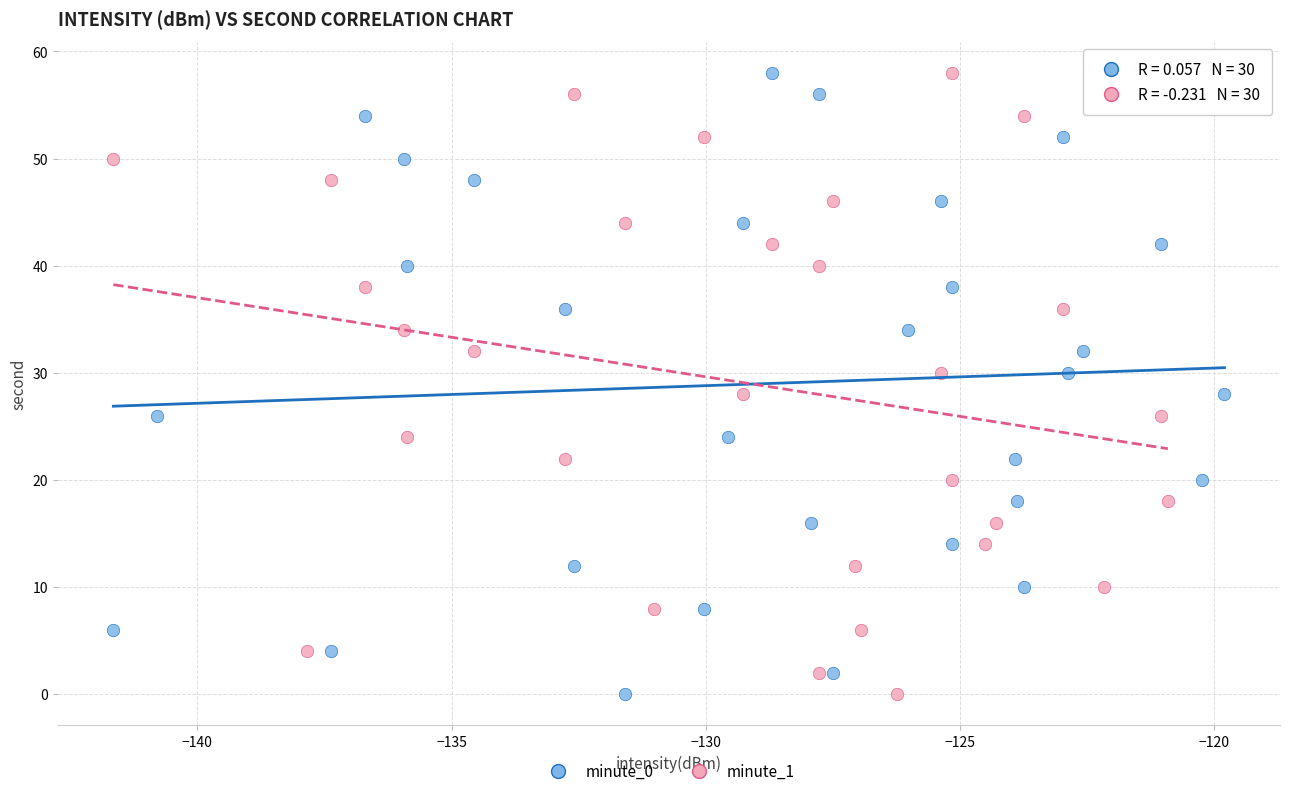

What are all the series names shown in the legend?

minute_0, minute_1